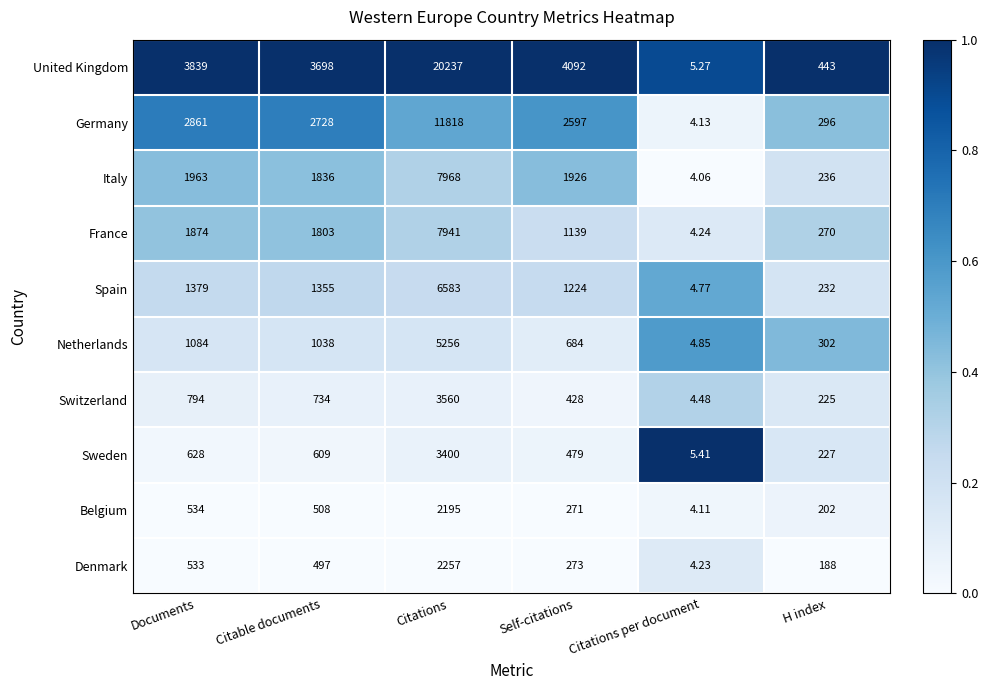

Which series changed the most between Citable documents and Citations per document?

United Kingdom